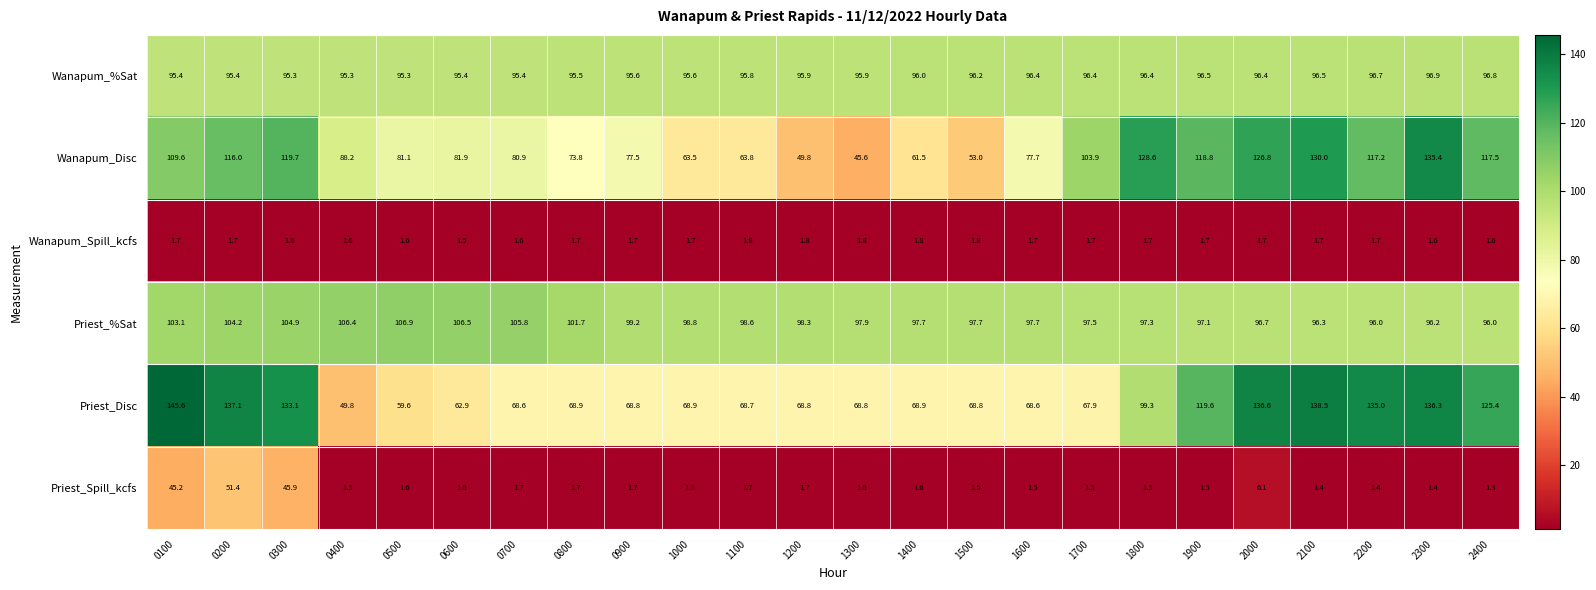

The value of Wanapum_%Sat at 1000 is 95.6. True or false?

True